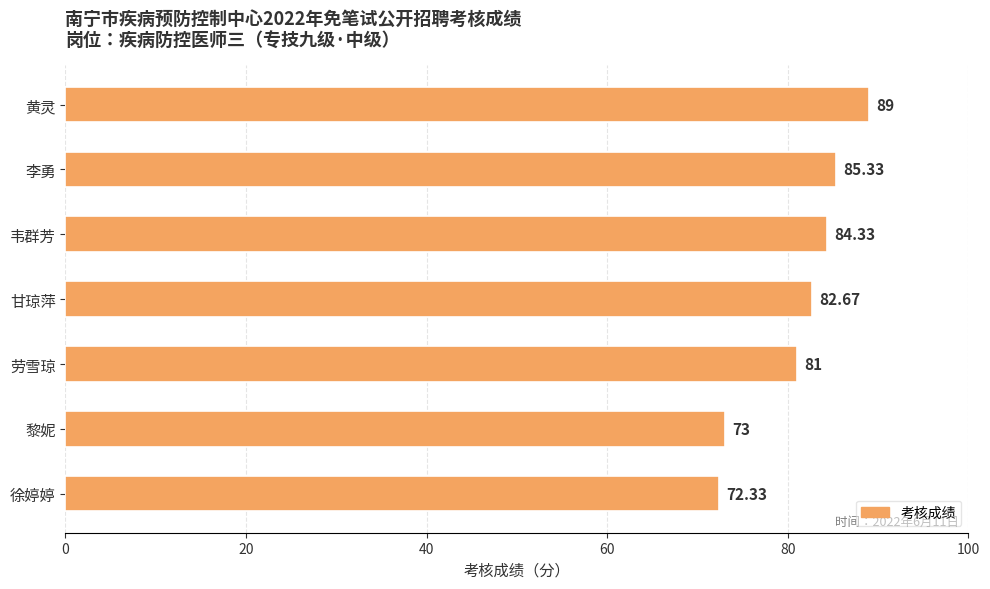

What is the minimum value shown in the chart?

72.3